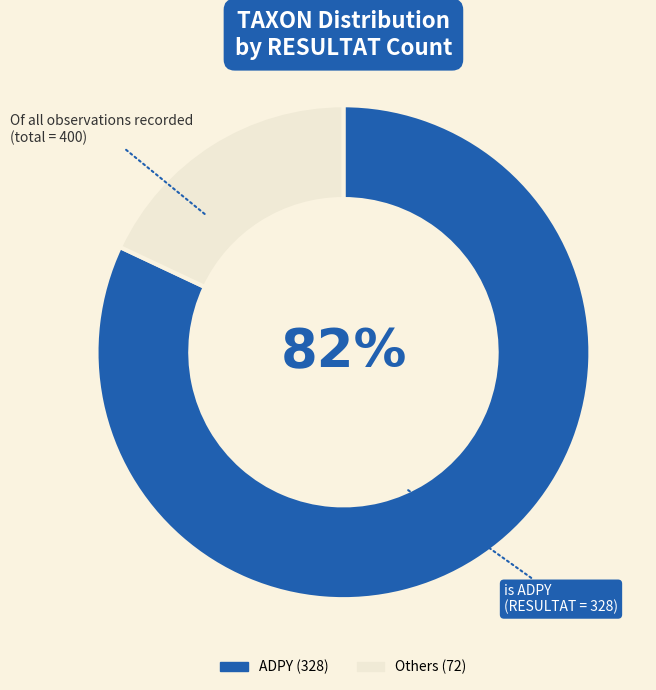

To the nearest percent, what is the difference between the largest and smallest slice percentages?

64%